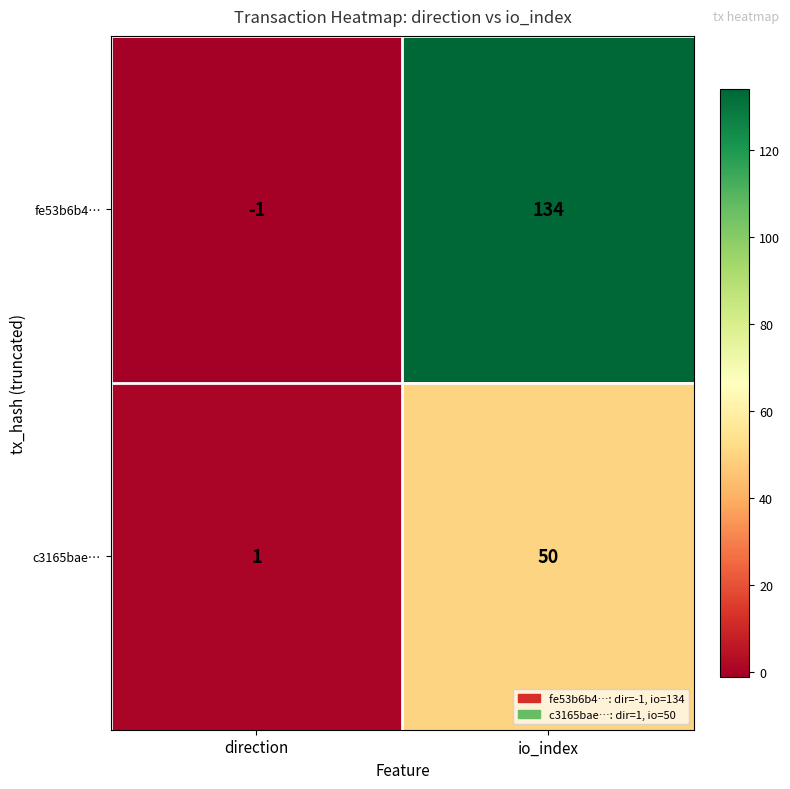

Where is c3165bae… nearest to the value 25?

direction